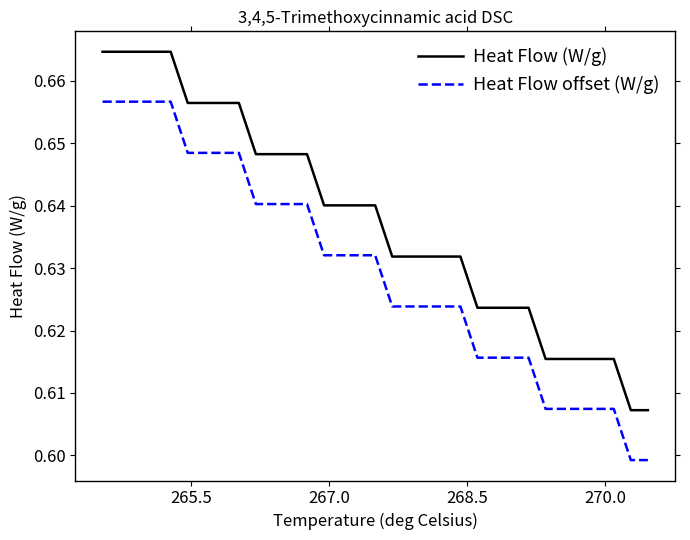

Rank the series by their average value, from lowest to highest.

Heat Flow offset (W/g), Heat Flow (W/g)